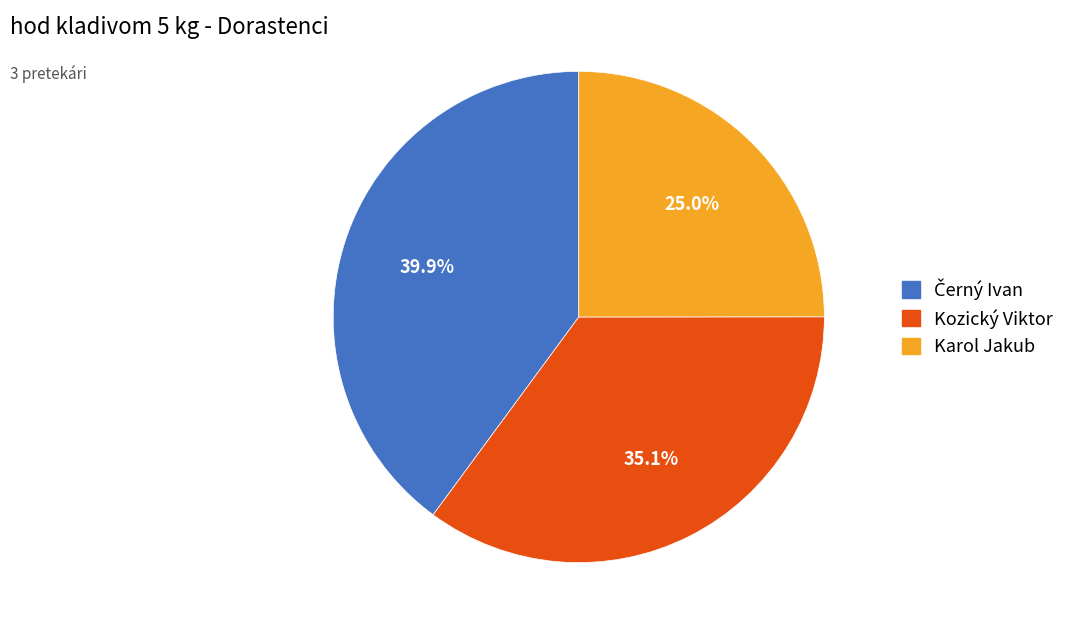

Which slice is the smallest?

Karol Jakub